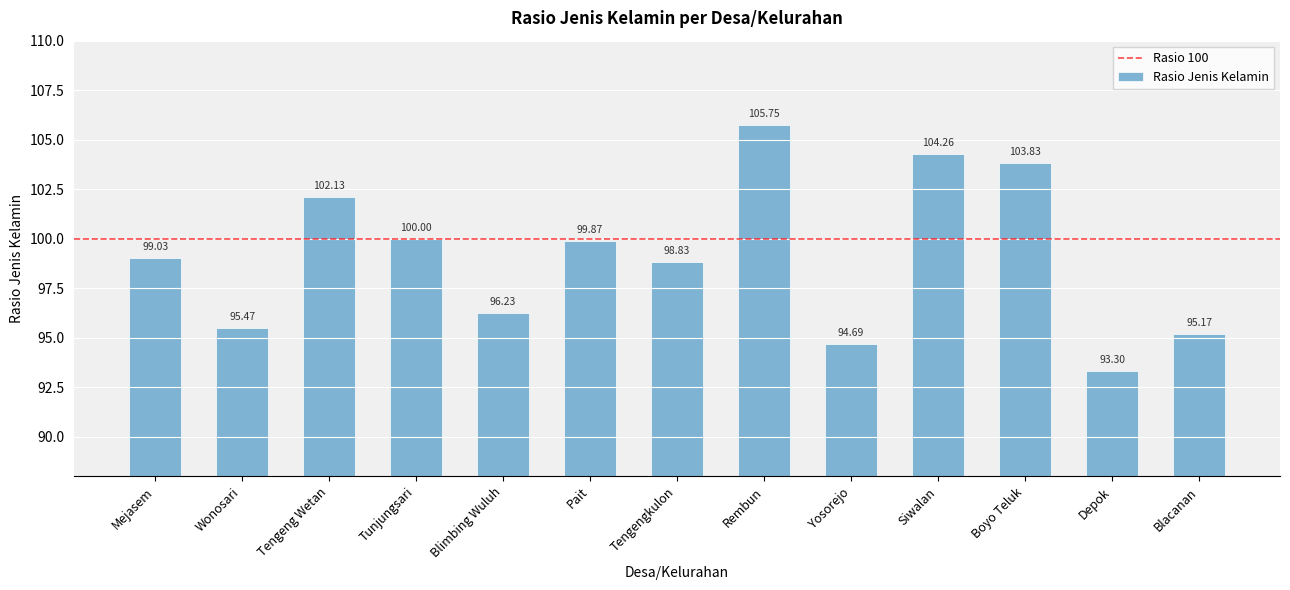

Is it true that the value at Tengeng Wetan is 40.8?

False